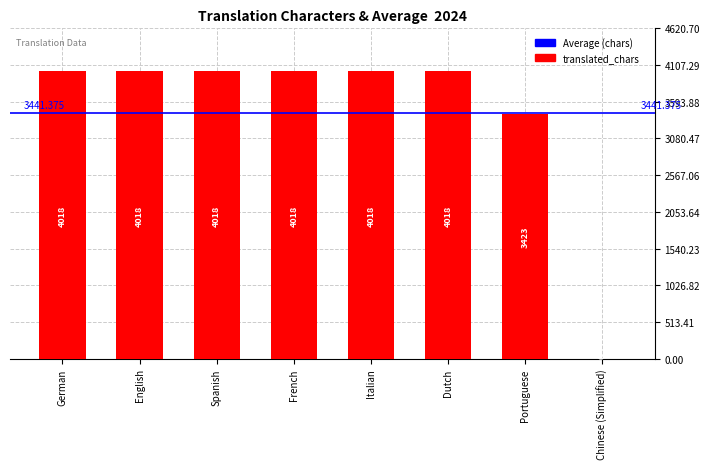

Are the bars horizontal?

No